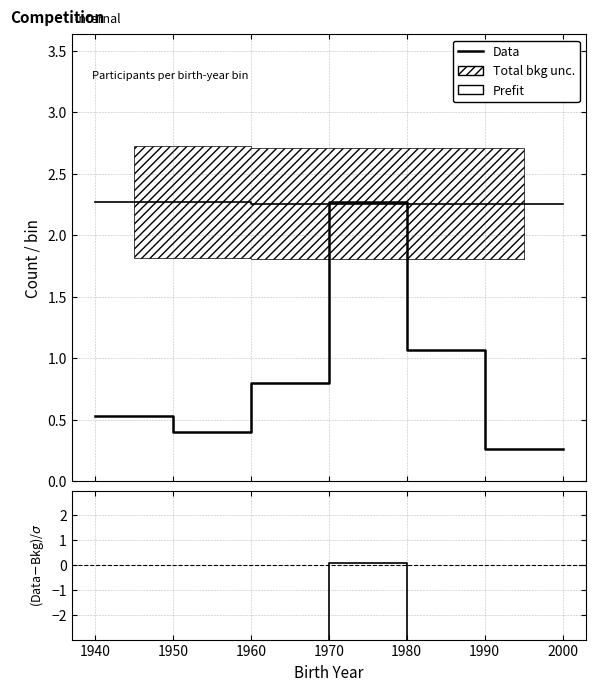

How many lines are shown in the chart?

3